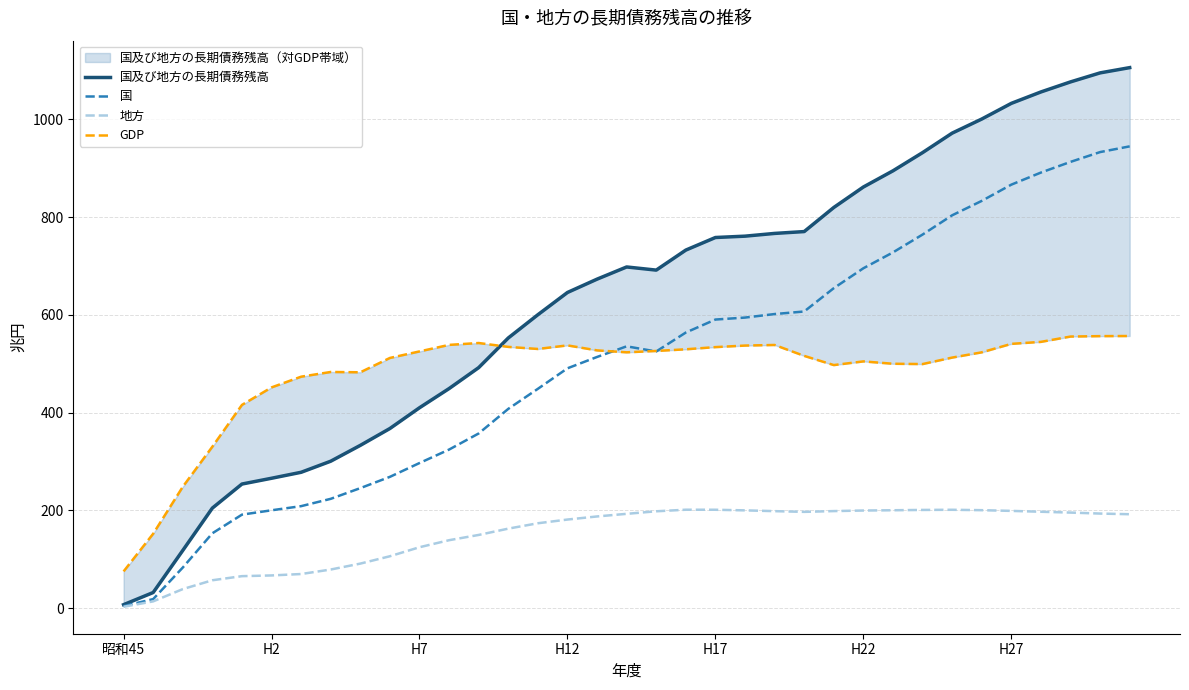

Between 11 and 34, which series saw the biggest shift?

国及び地方の長期債務残高